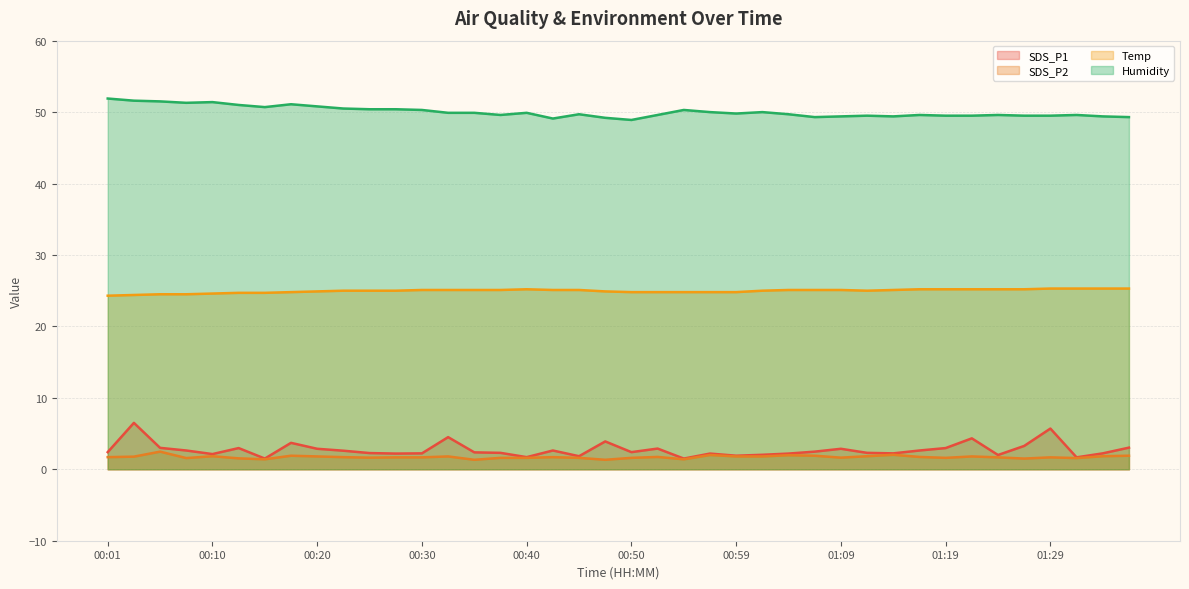

Where is SDS_P1 nearest to the value 4?

00:47